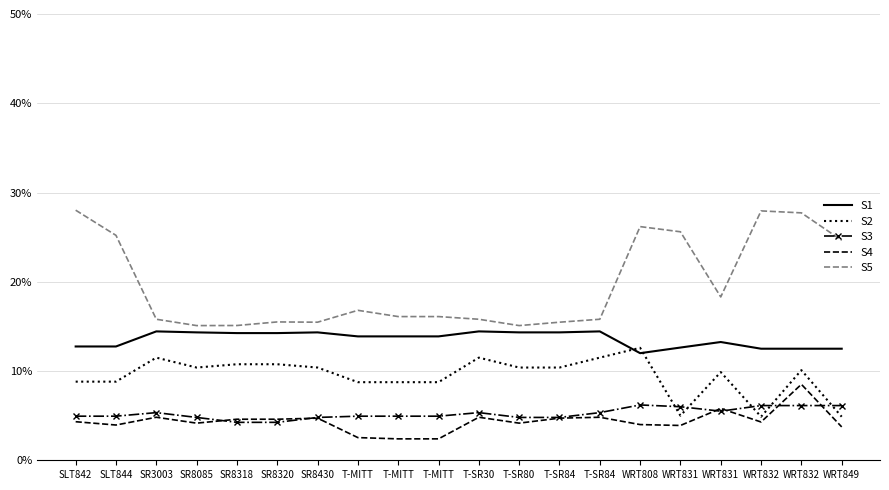

What are all the series names shown in the legend?

S1, S2, S3, S4, S5